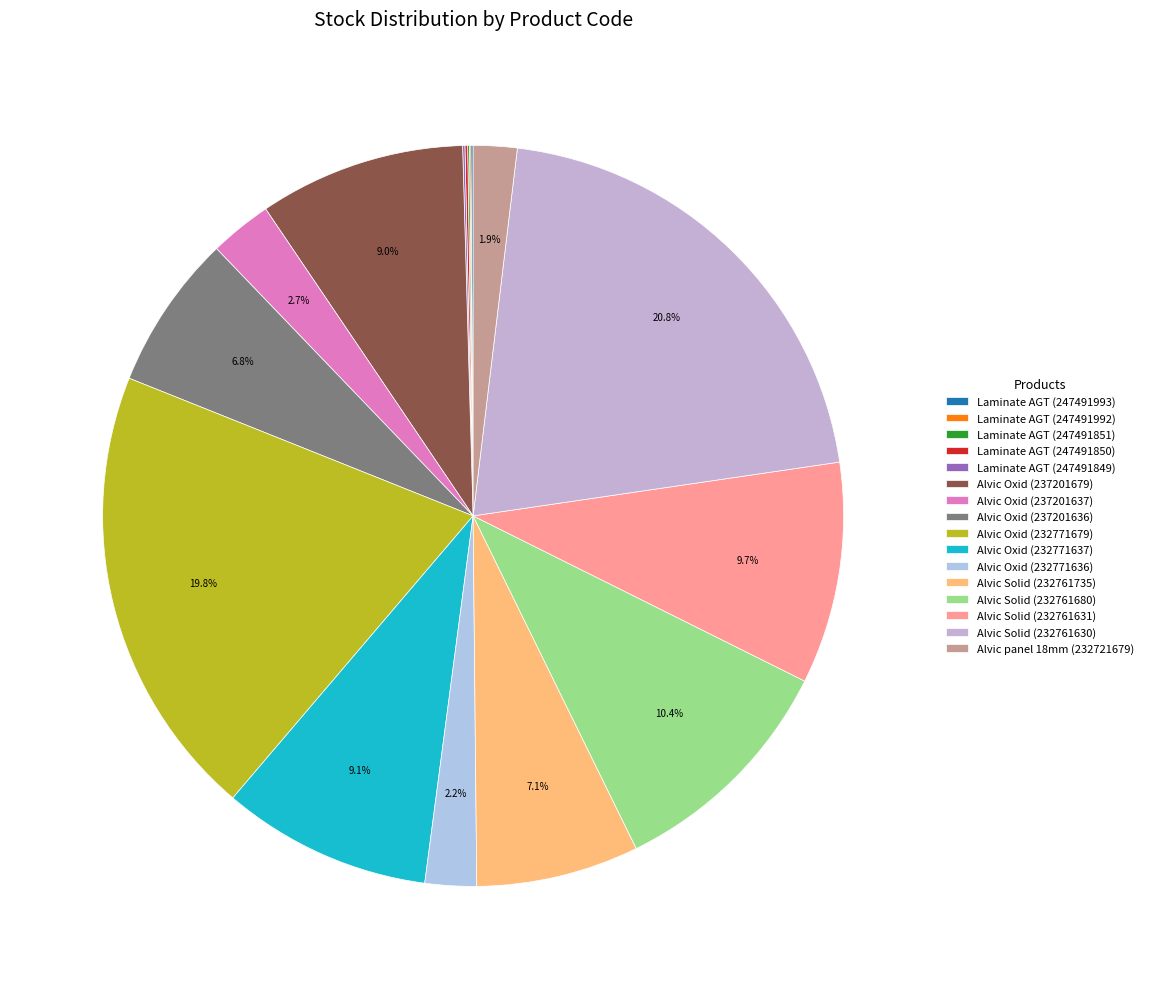

Is there any slice that represents more than half of the pie?

No